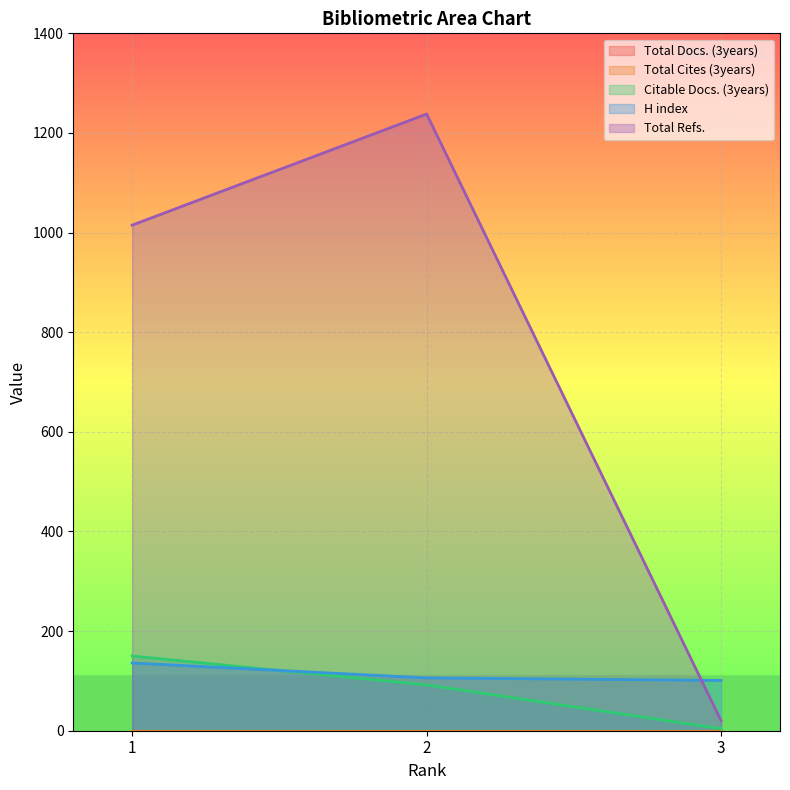

Does the chart display data point markers on the line(s)?

No